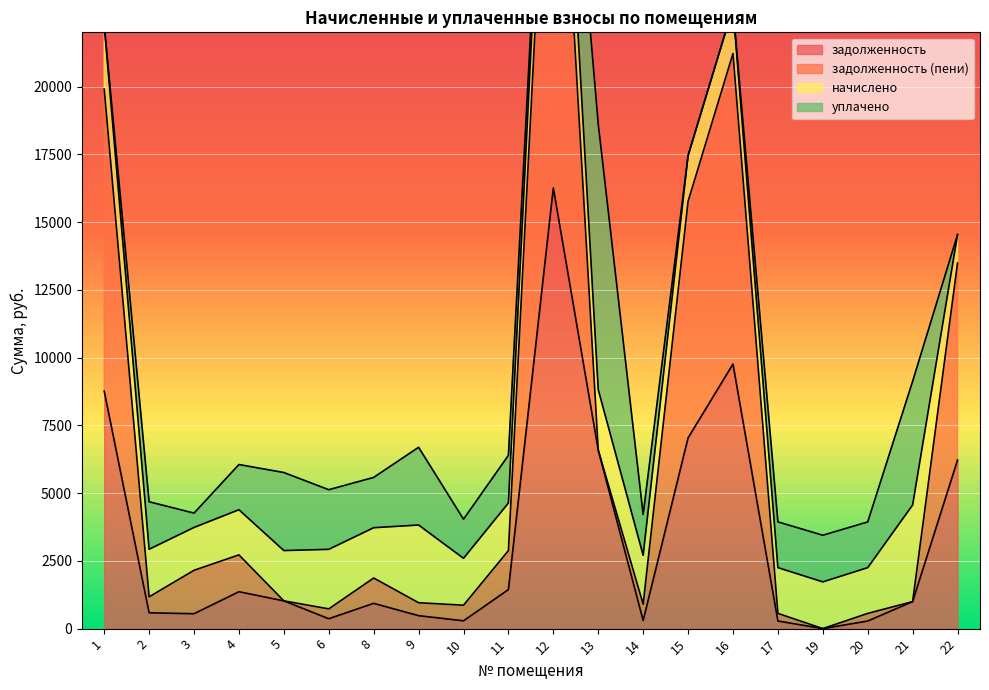

Which series has the largest total across all categories?

задолженность (пени)